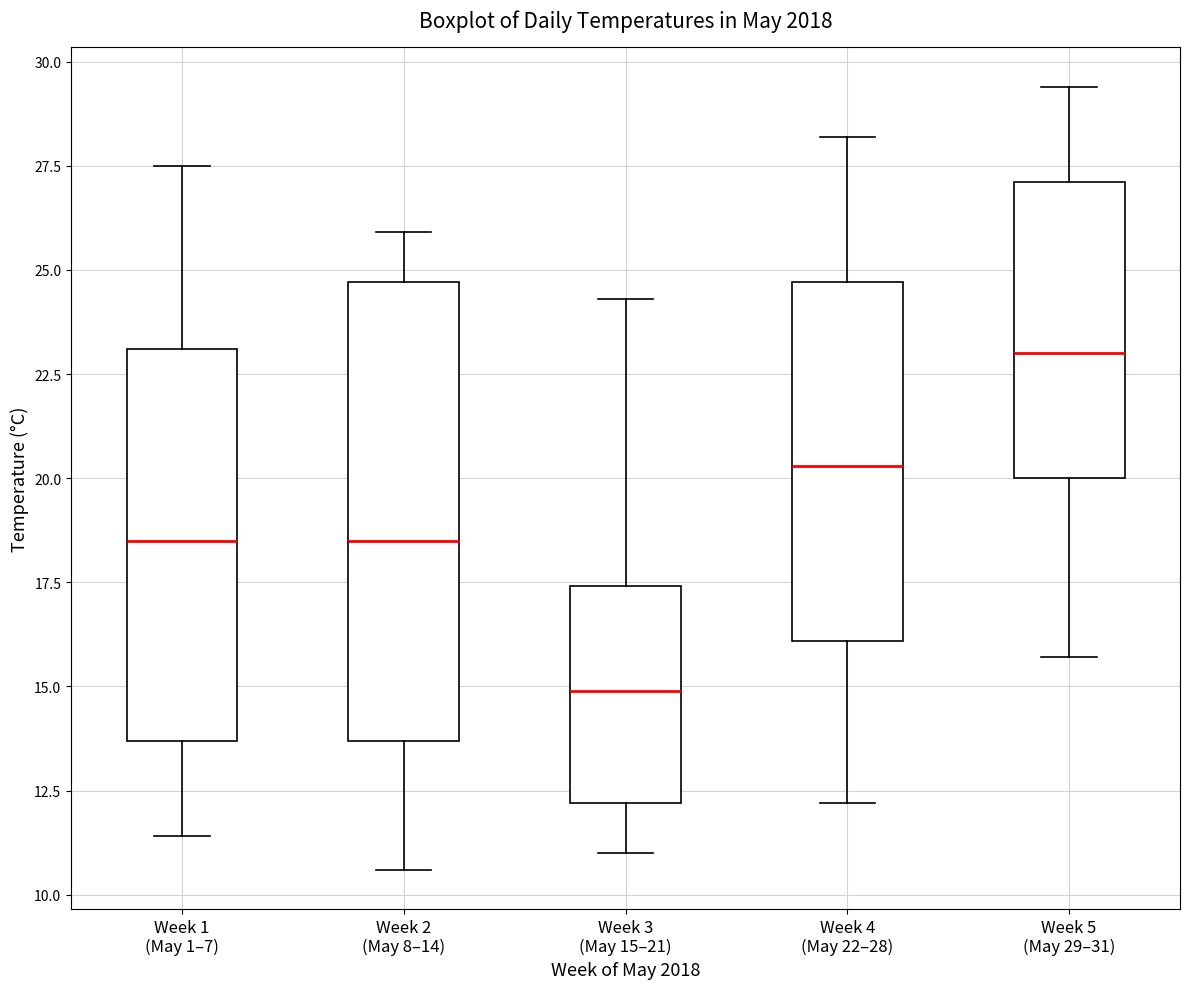

Reading left to right, read every box against the y-axis: the position of its median line, the range the box covers, and the ends of its whiskers. The values are not printed on the chart, so give them approximately, as read against the axis.

Week 1 (May 1–7): median 18.5, box 13.5 to 23.0, whiskers 11.5 to 27.5
Week 2 (May 8–14): median 18.5, box 13.5 to 24.5, whiskers 10.5 to 26.0
Week 3 (May 15–21): median 15.0, box 12.0 to 17.5, whiskers 11.0 to 24.5
Week 4 (May 22–28): median 20.5, box 16.0 to 24.5, whiskers 12.0 to 28.0
Week 5 (May 29–31): median 23.0, box 20.0 to 27.0, whiskers 15.5 to 29.5